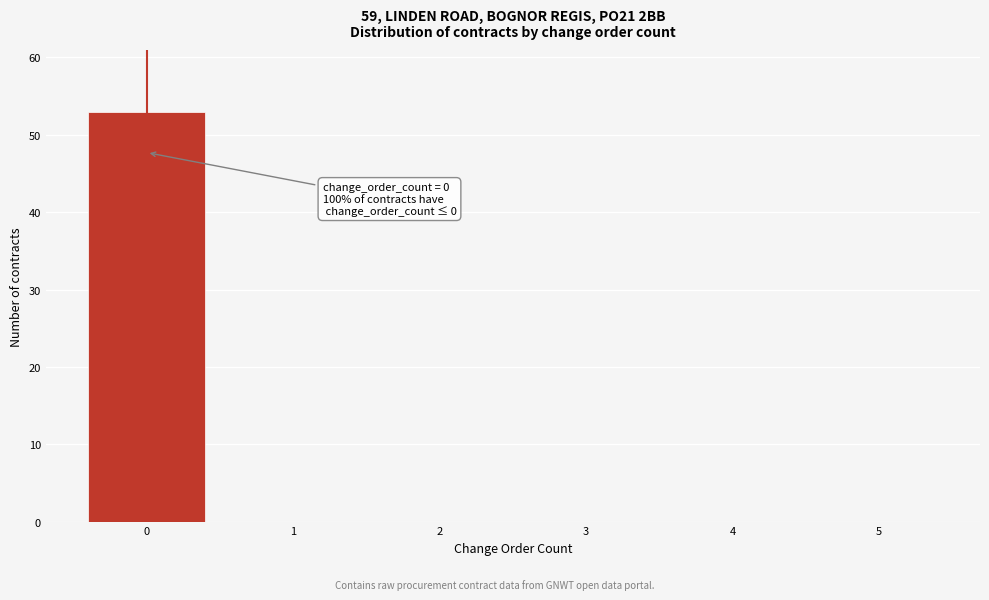

Over which range of the x-axis is the bar tallest?

-0.5 to 0.5